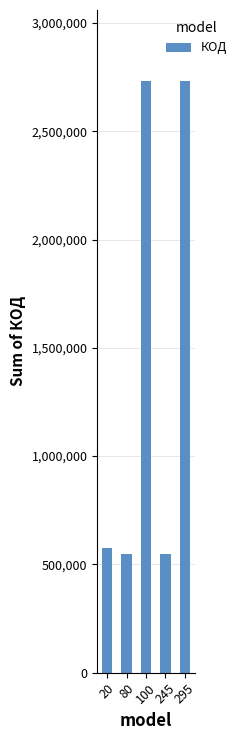

What is the change in value from 20 to 80?

-31932